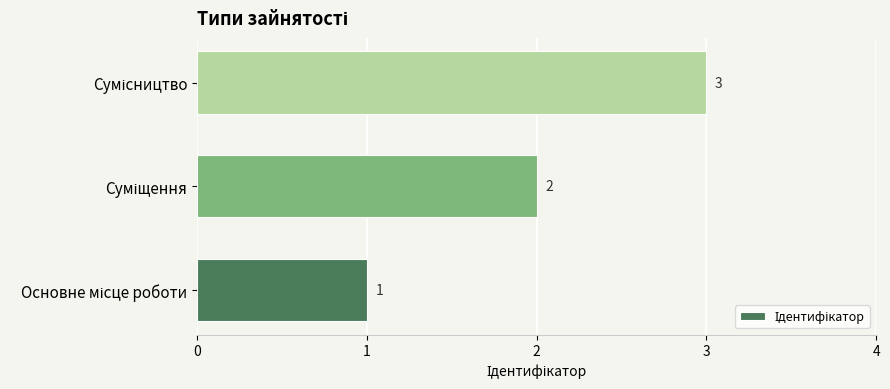

What is the greatest value displayed?

3